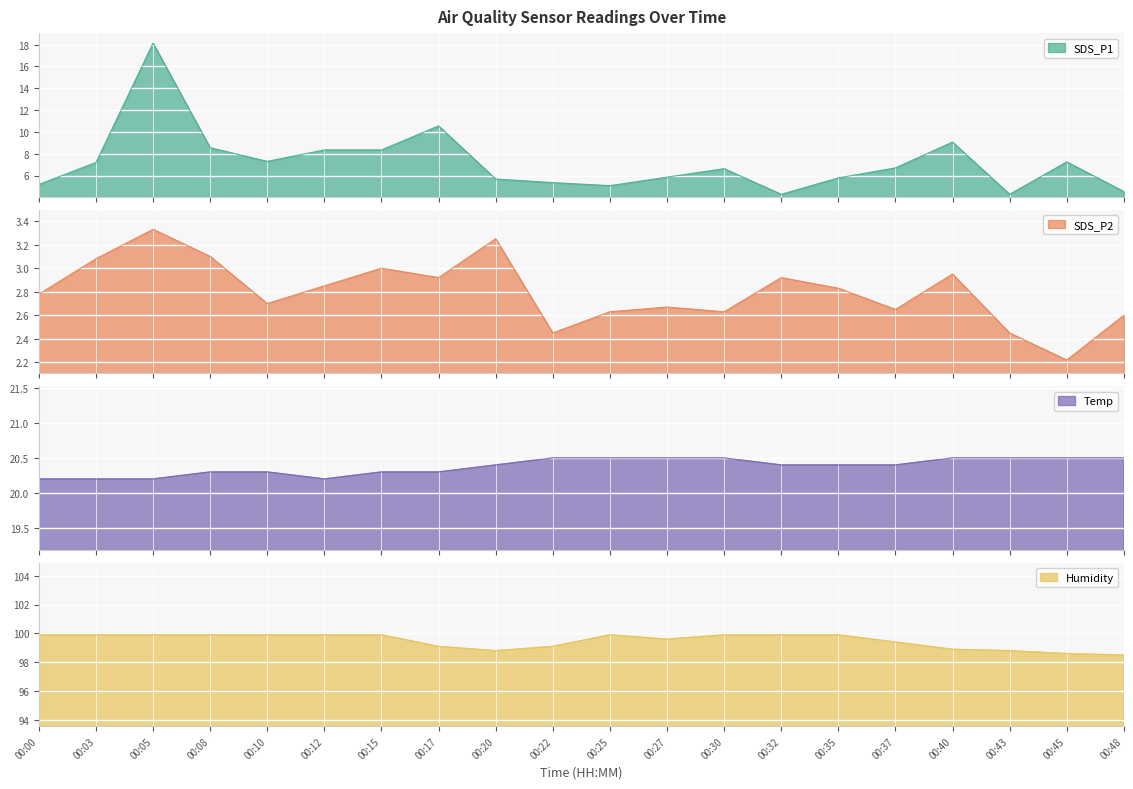

Where is the first local maximum for SDS_P1?

00:05